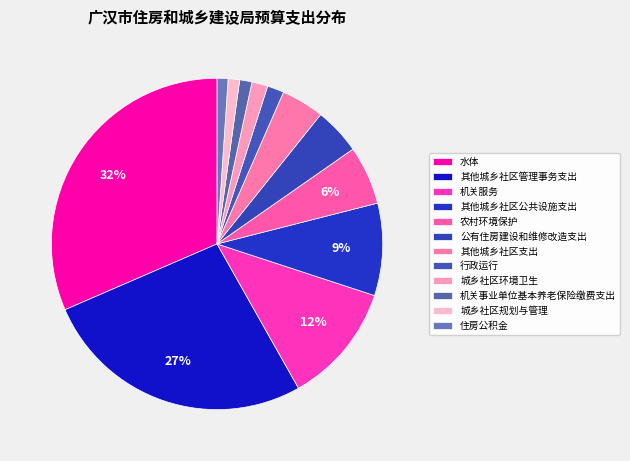

True or false: 机关服务 accounts for 21% of the total.

False